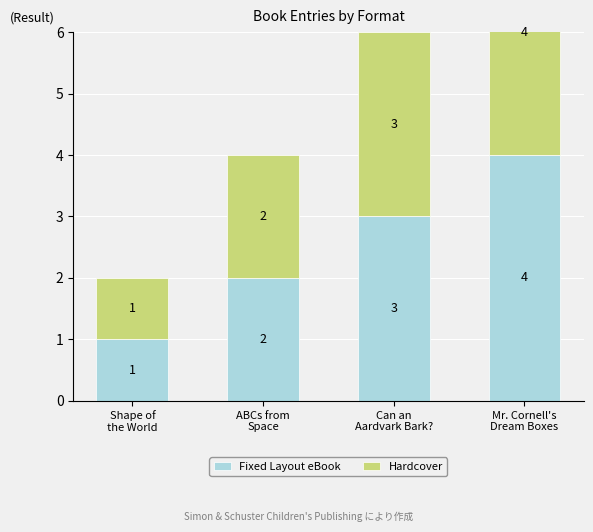

What position from the right is Shape of
the World?

4